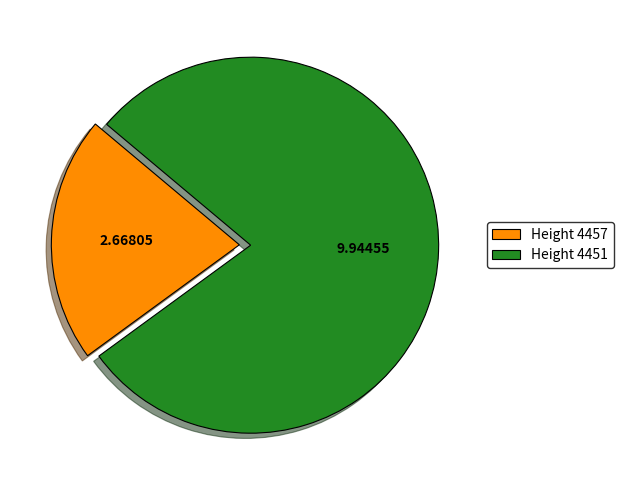

Does any single category account for the majority?

Yes